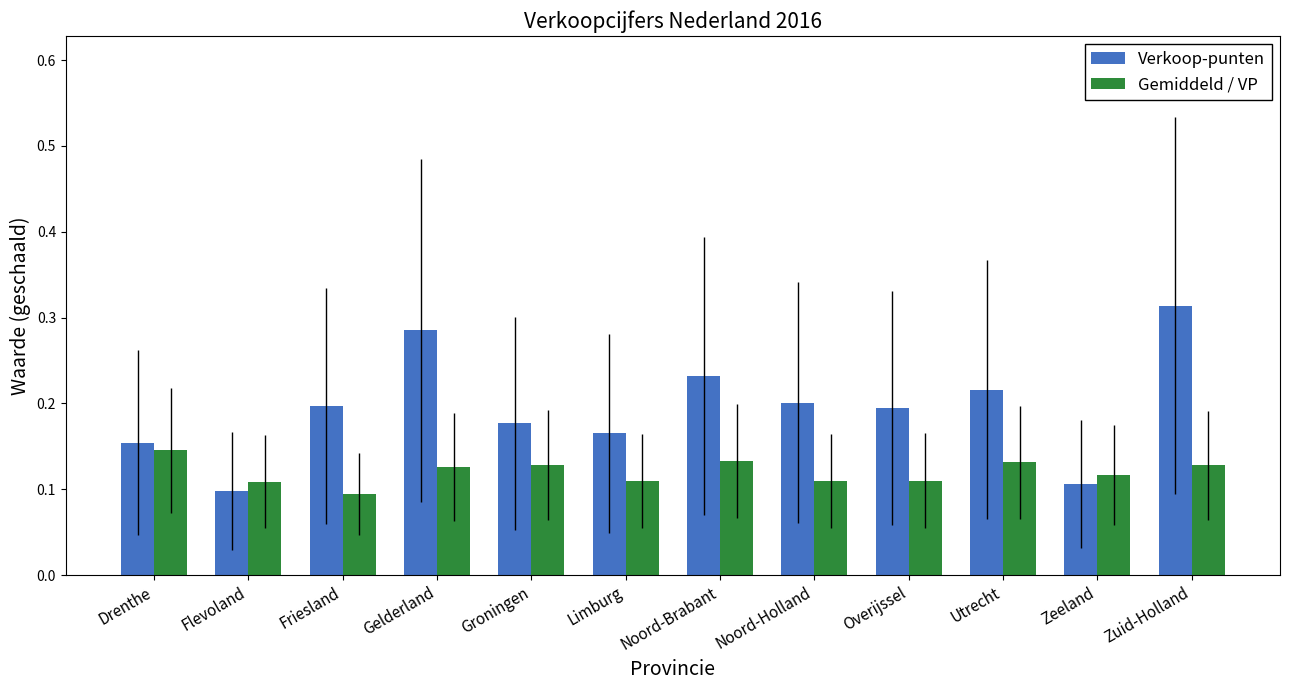

The Gemiddeld / VP series shows 0.2 at Overijssel. True or false?

False